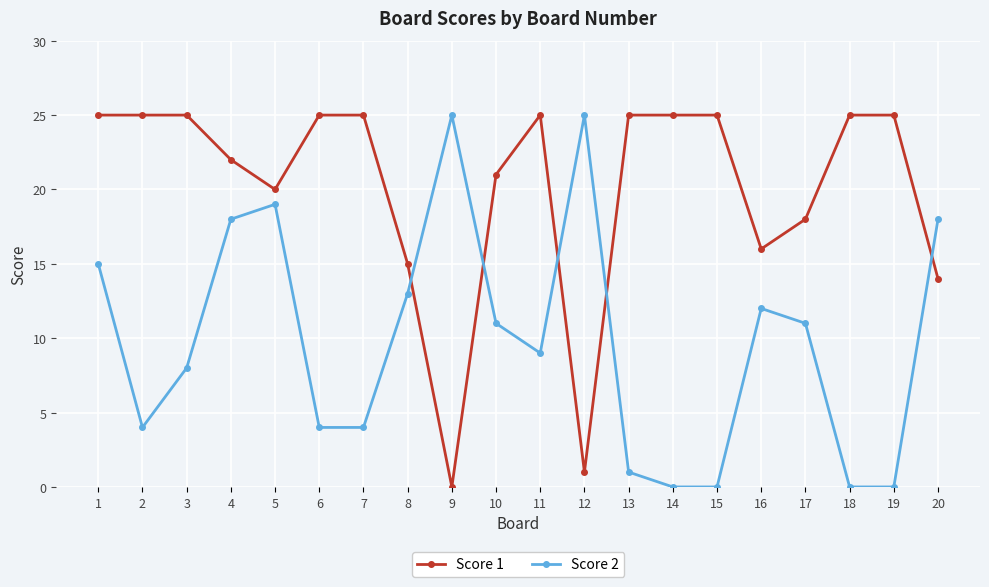

Which series changed the most between 9 and 17?

Score 1